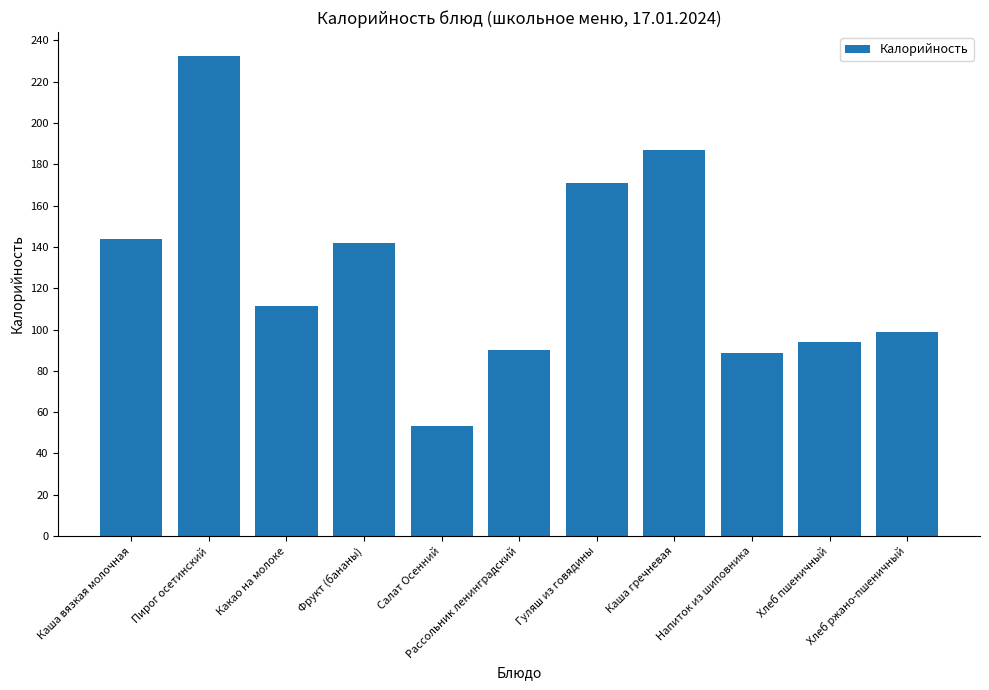

What is the average value?

128.4